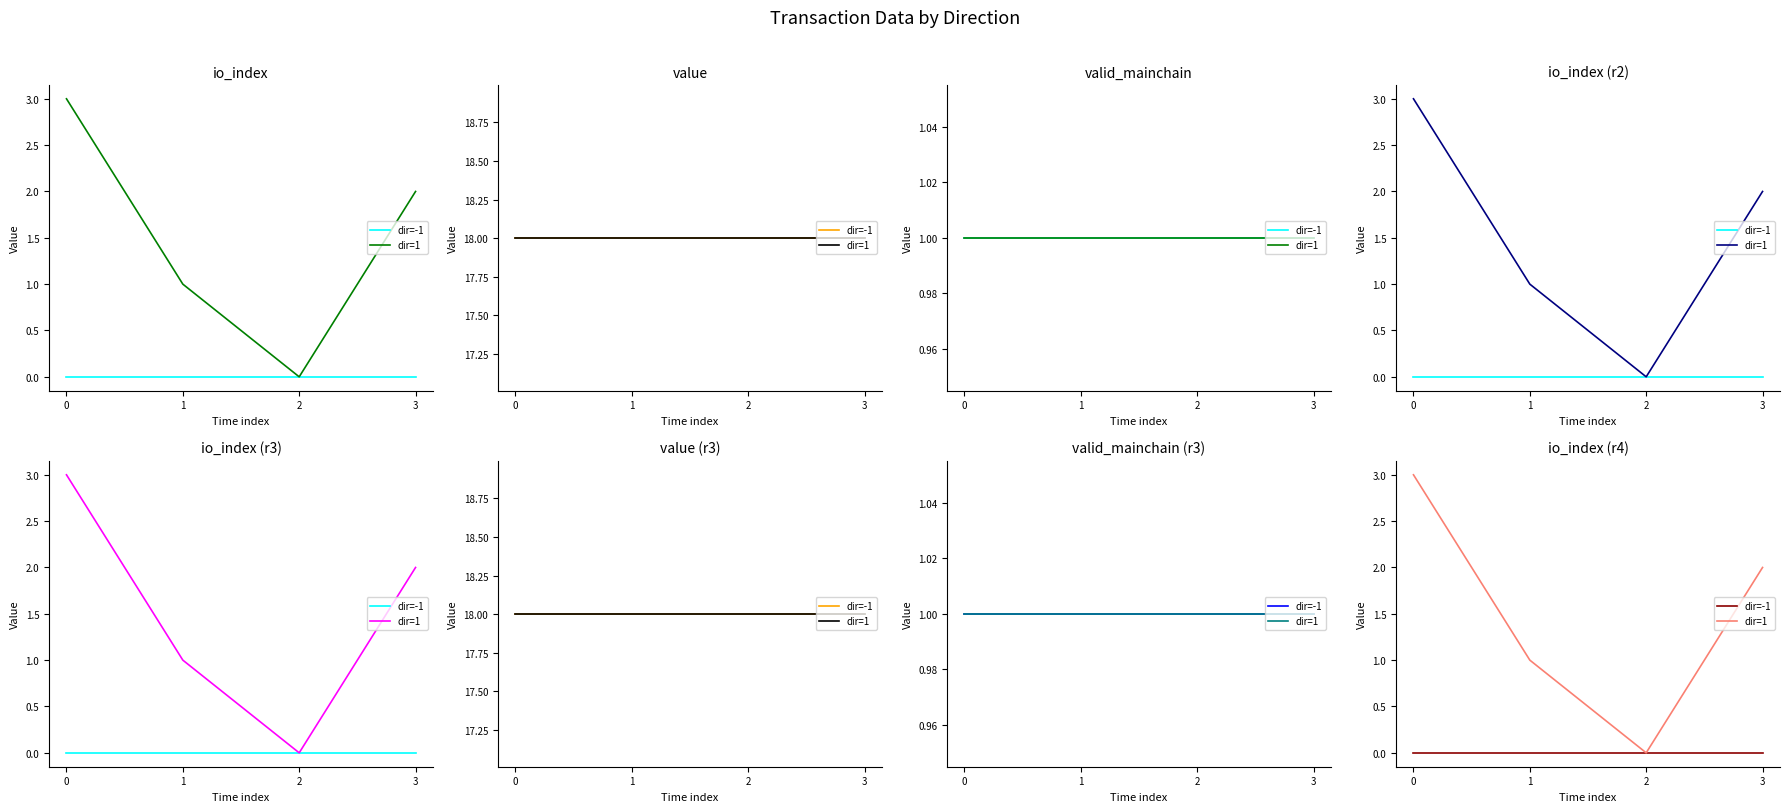

Rank the categories by dir=-1 value from lowest to highest.

0, 1, 2, 3